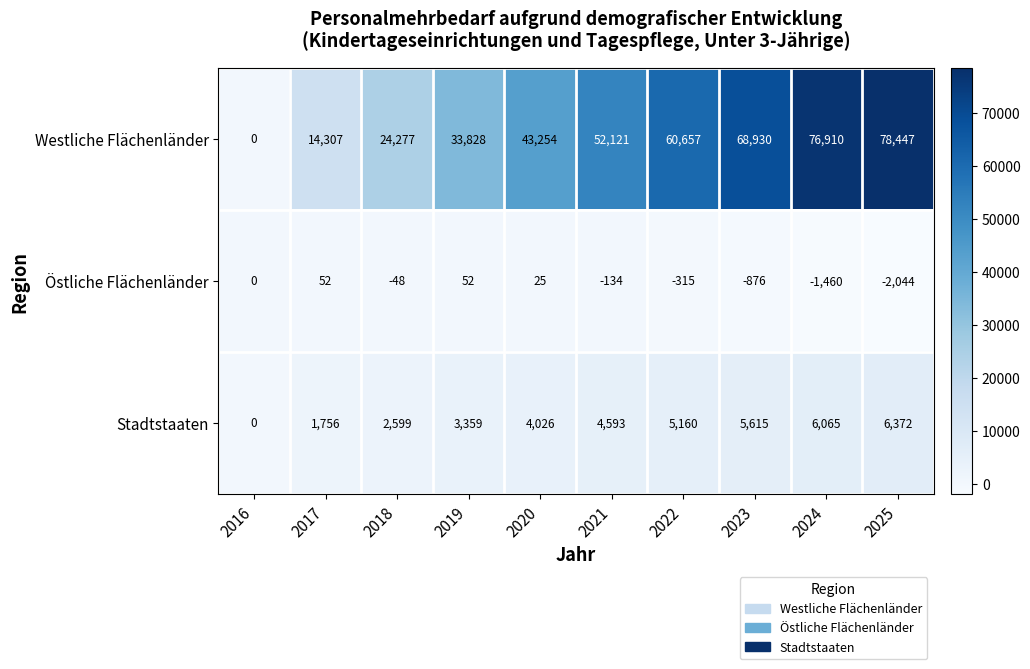

At 2022, list the series in order from smallest to largest.

Östliche Flächenländer, Stadtstaaten, Westliche Flächenländer